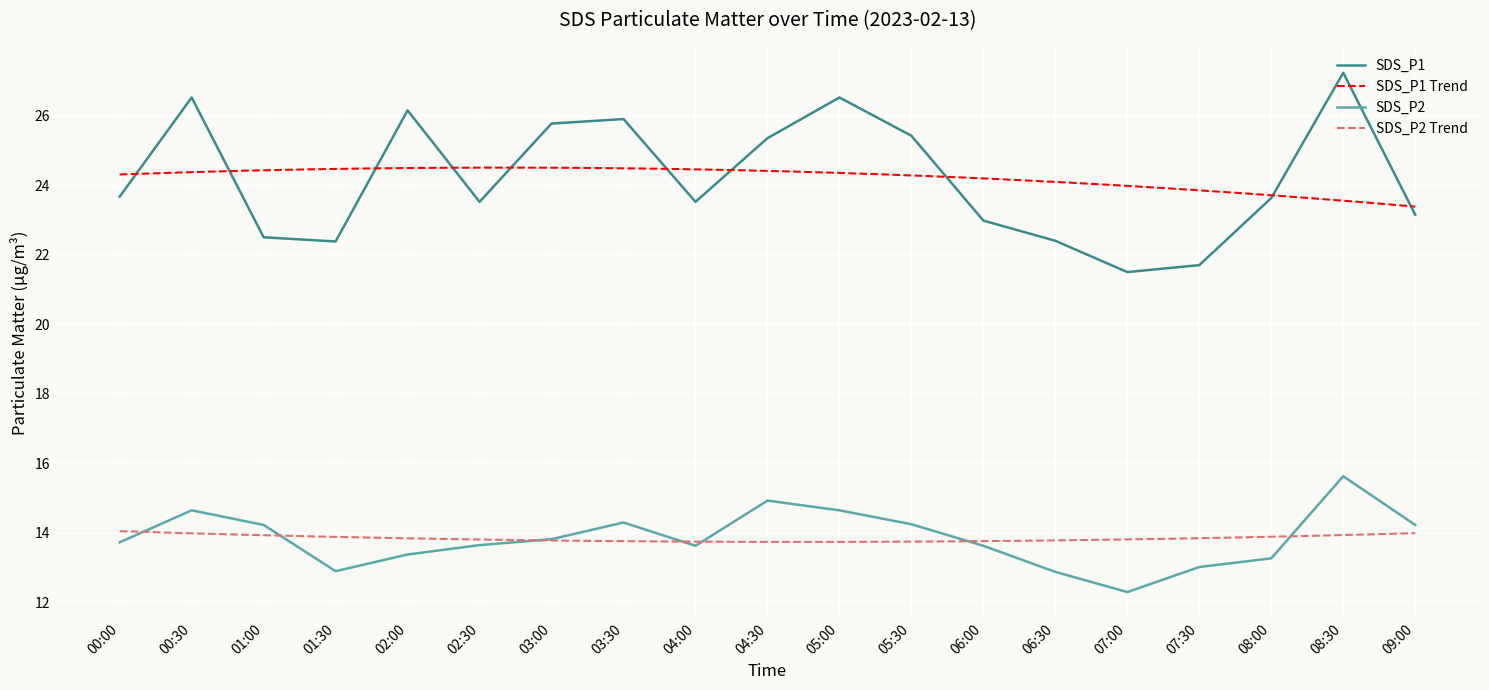

What value does the SDS_P2 series have at 02:00?

13.4